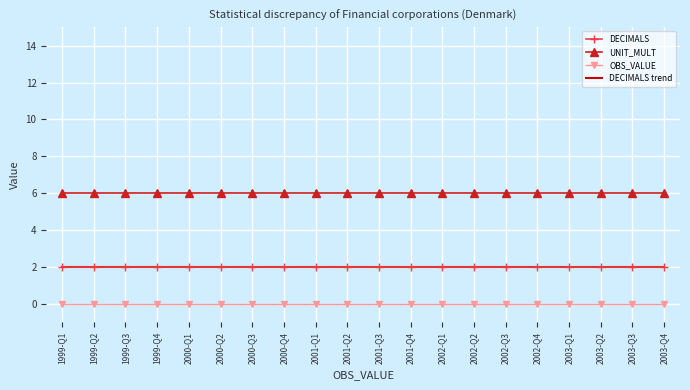

Is this an area chart (filled region under the line)?

No